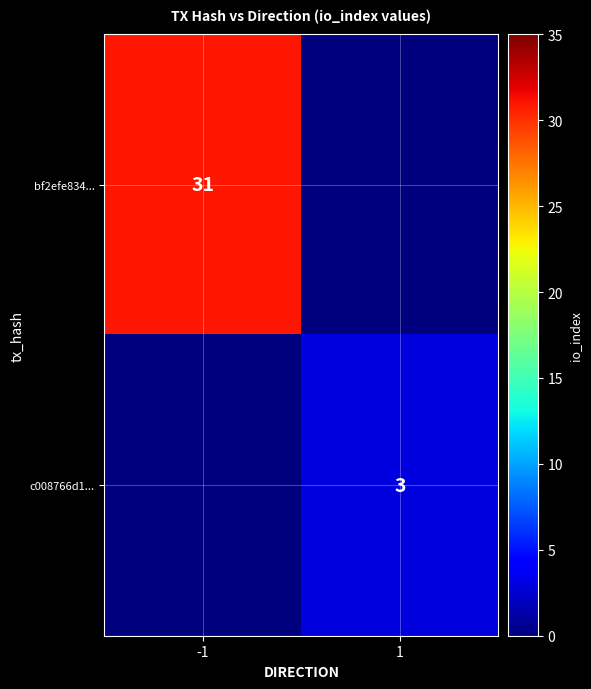

Is the value of c008766d1... at 1 greater than the value of bf2efe834... at -1?

No